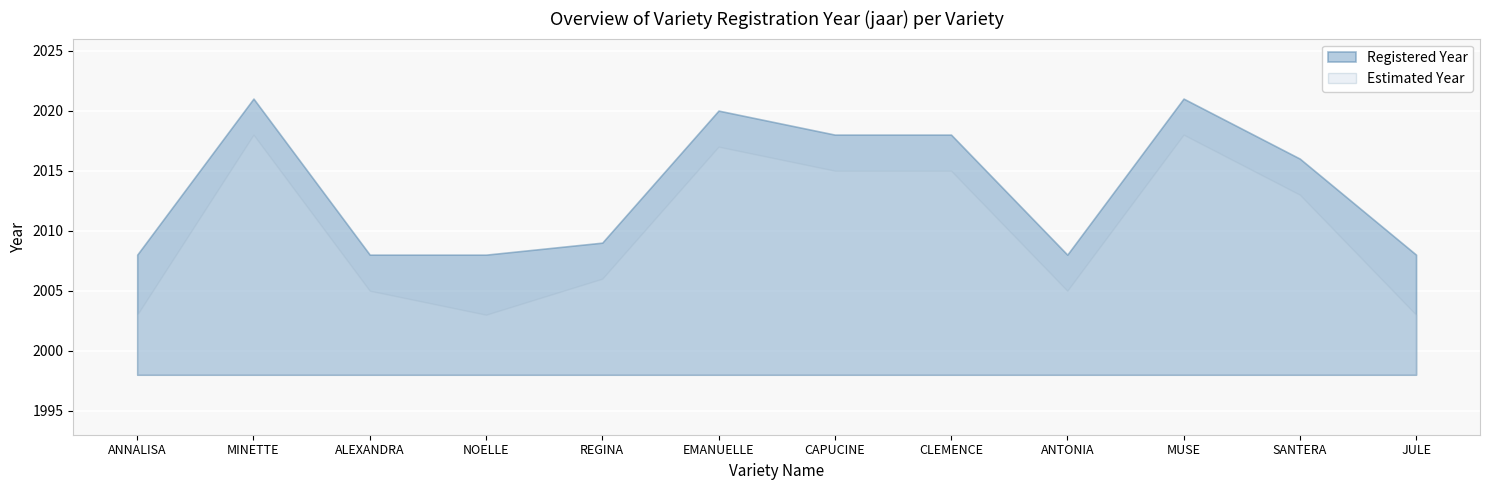

What position from the right is CAPUCINE?

6